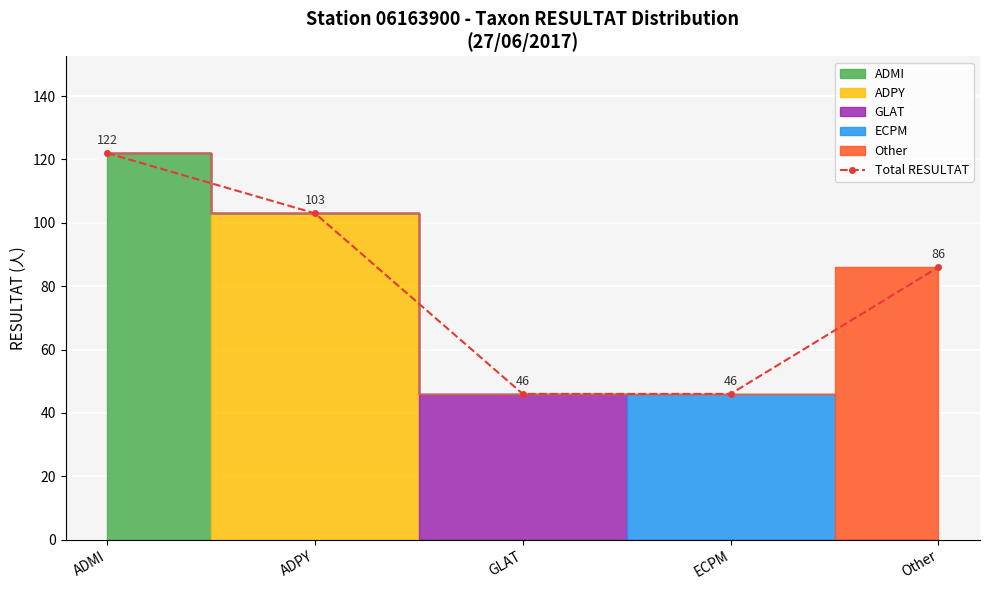

What is the sum of the values at ADPY and GLAT?

149